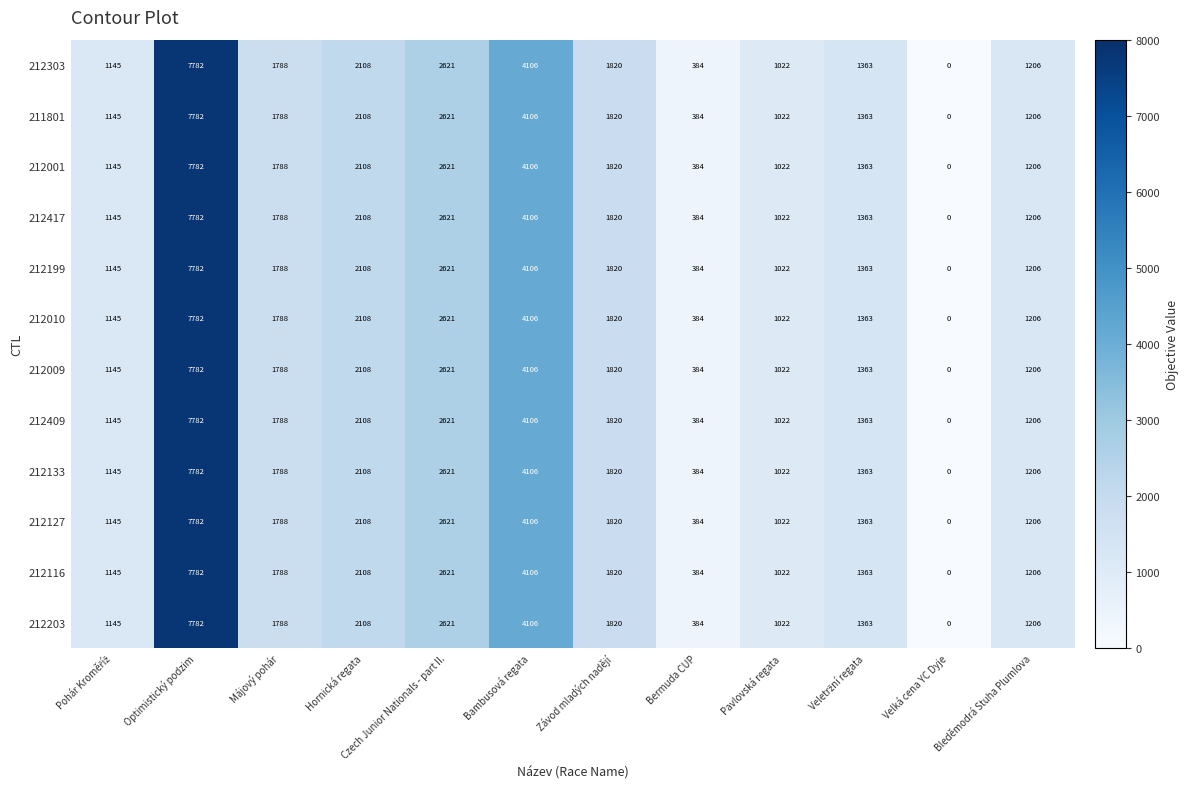

What is the greatest value displayed?

7782